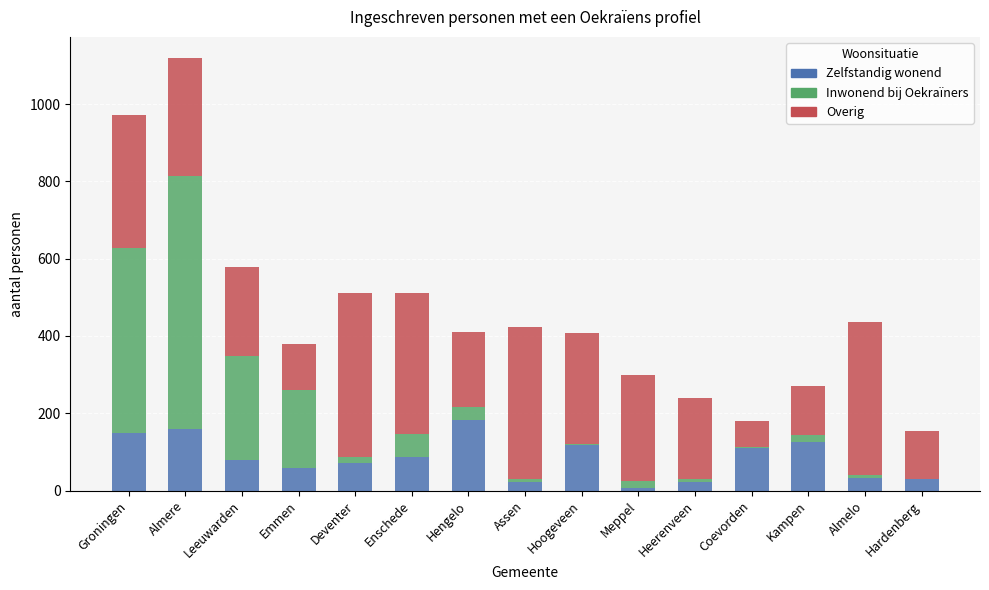

The Zelfstandig wonend series shows 88 at Enschede. True or false?

True